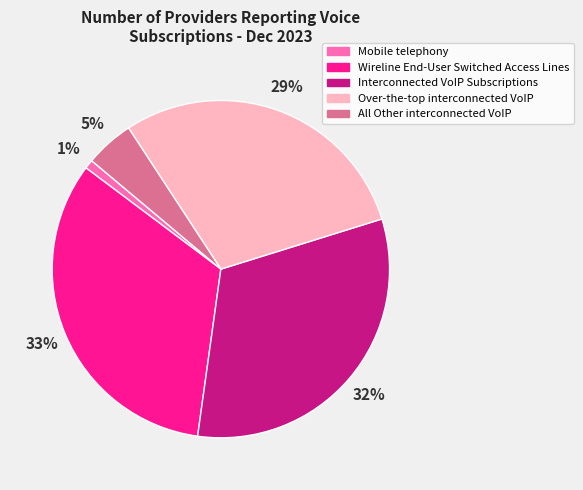

Is it true that All Other interconnected VoIP is 5% of the pie?

True